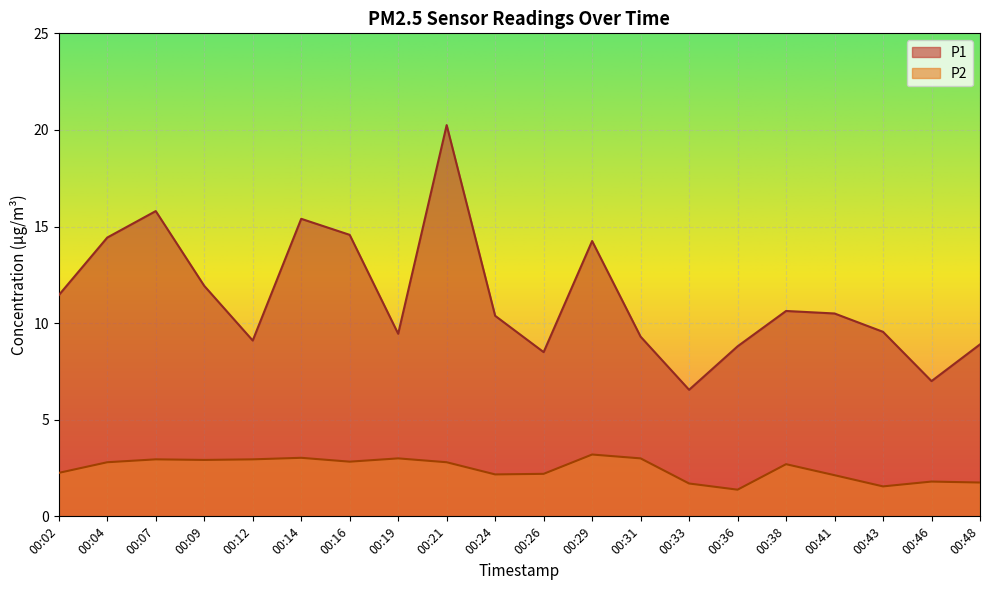

Rank the categories by P2 value from lowest to highest.

00:36, 00:43, 00:33, 00:48, 00:46, 00:41, 00:24, 00:26, 00:02, 00:38, 00:04, 00:21, 00:16, 00:09, 00:07, 00:12, 00:19, 00:31, 00:14, 00:29